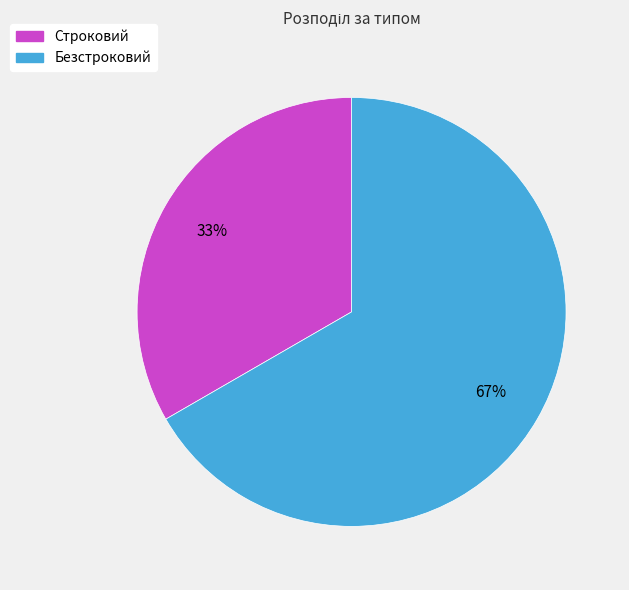

How many slices are in this pie chart?

2